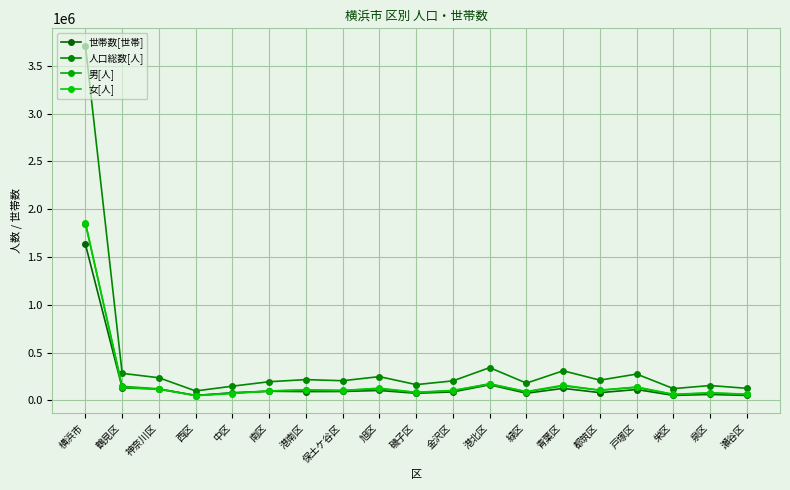

Between 神奈川区 and 都筑区, which is larger?

神奈川区